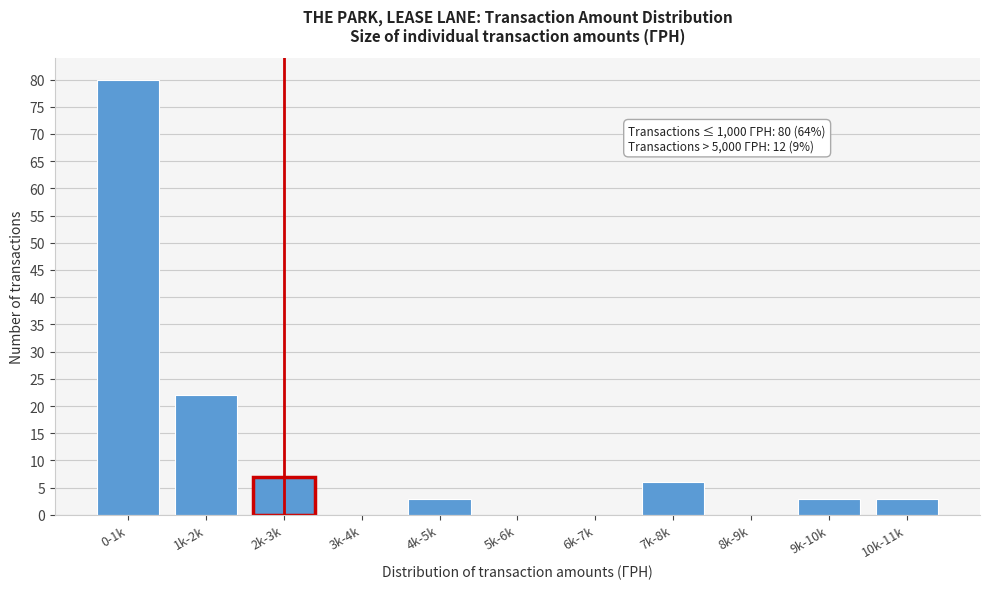

Reading right to left, transcribe all the data shown in this chart.

10k-11k=3	9k-10k=3	8k-9k=0	7k-8k=6	6k-7k=0	5k-6k=0	4k-5k=3	3k-4k=0	2k-3k=7	1k-2k=22	0-1k=80